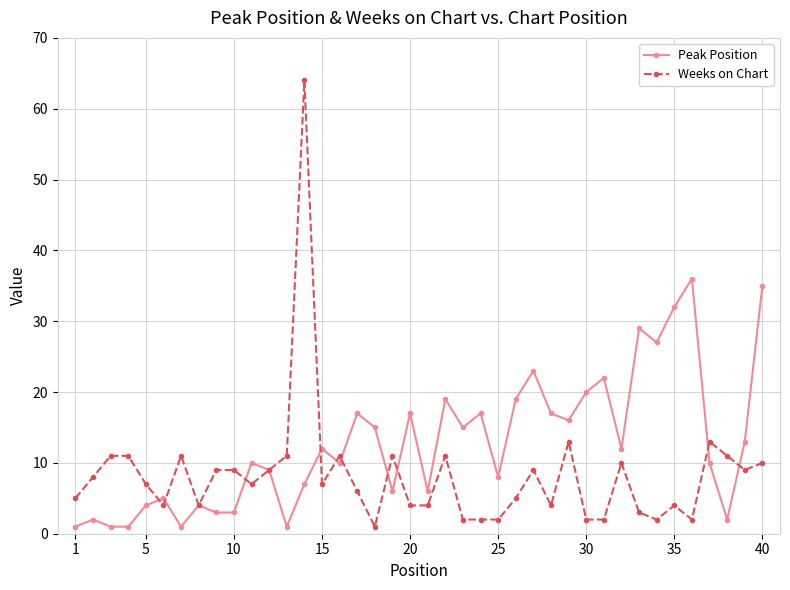

What is the highest value of the Weeks on Chart series?

64